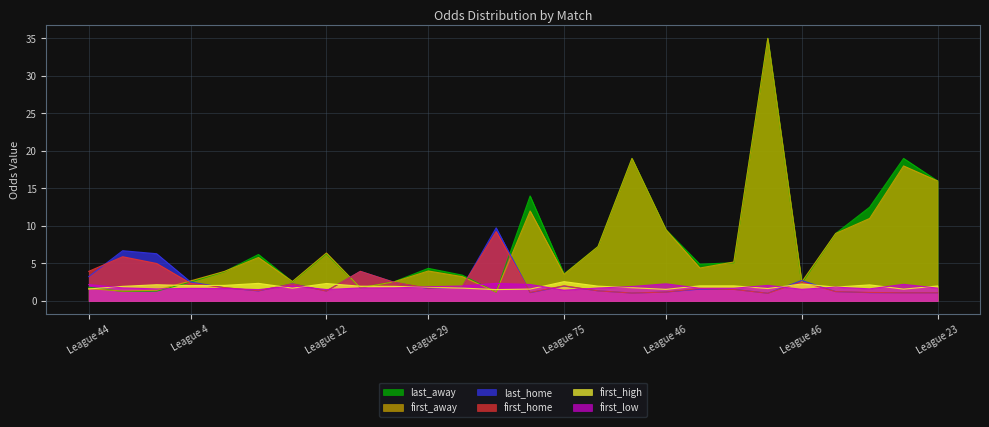

True or false: last_away has more than 0 points higher than both neighbors.

True